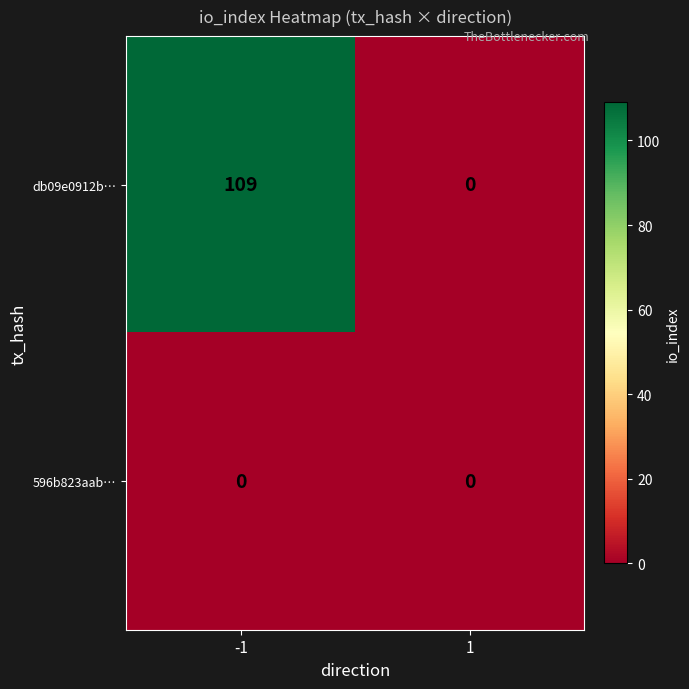

List the series in order of their overall mean, lowest first.

596b823aab…, db09e0912b…